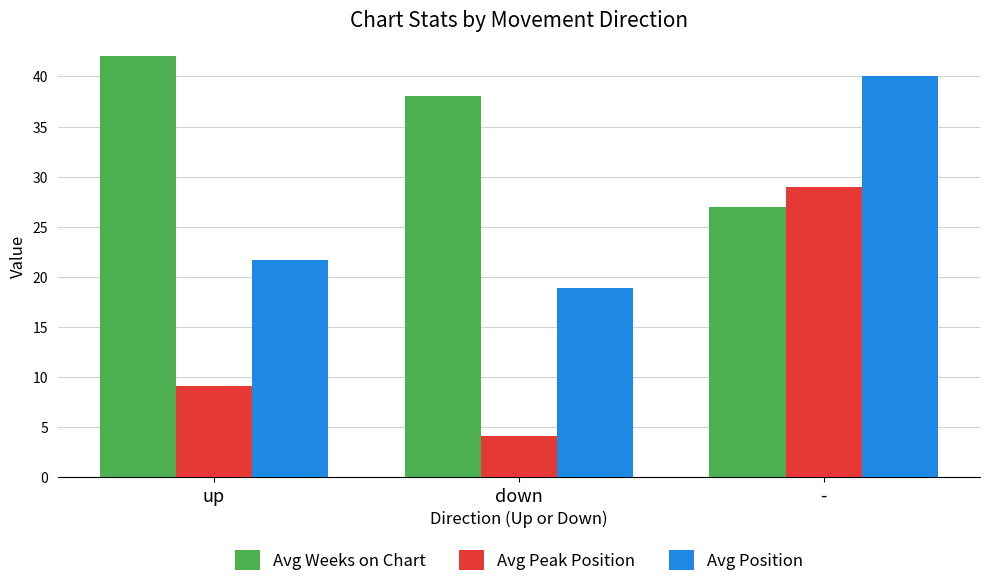

What is the label of the 1st bar from the left?

up